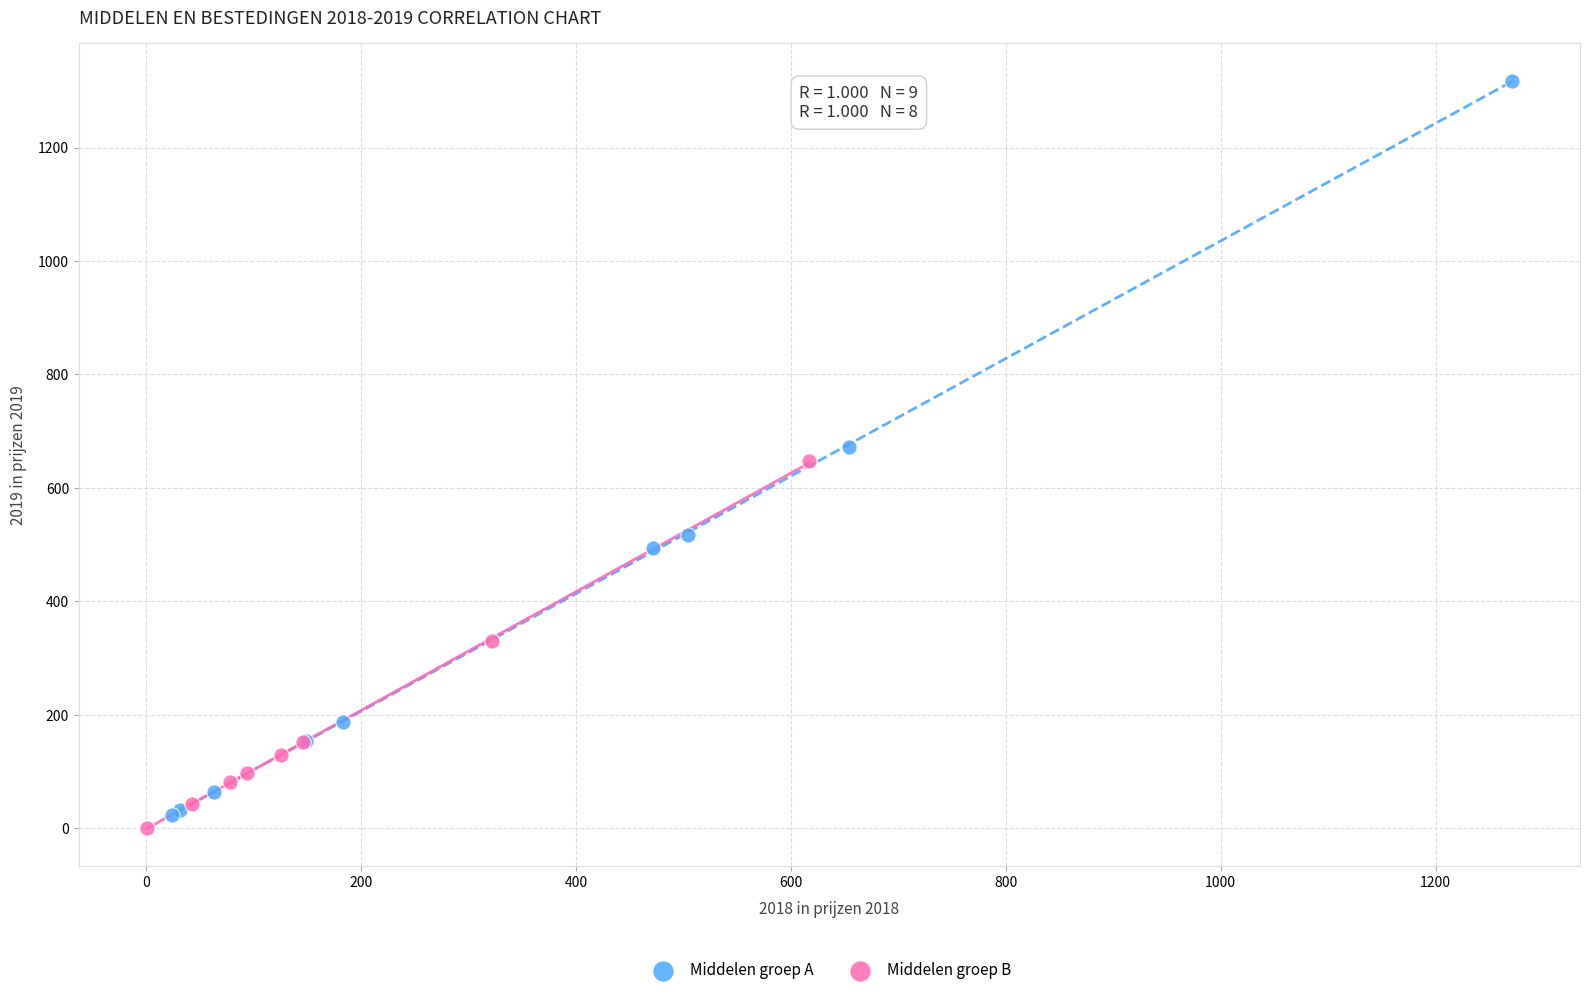

Which series has the largest Y range (max minus min)?

Middelen groep A